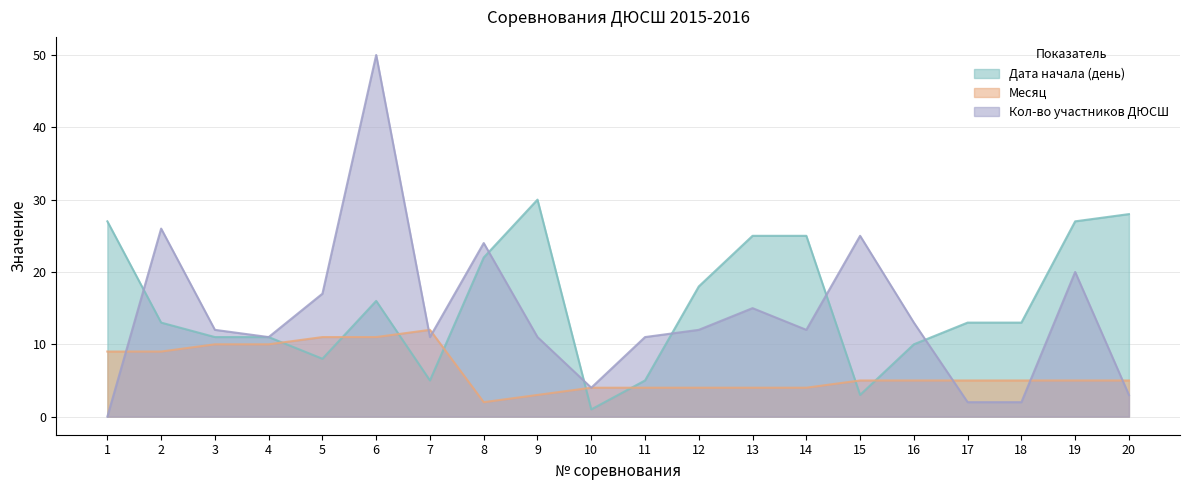

Where is Дата начала (день) nearest to the value 15?

6